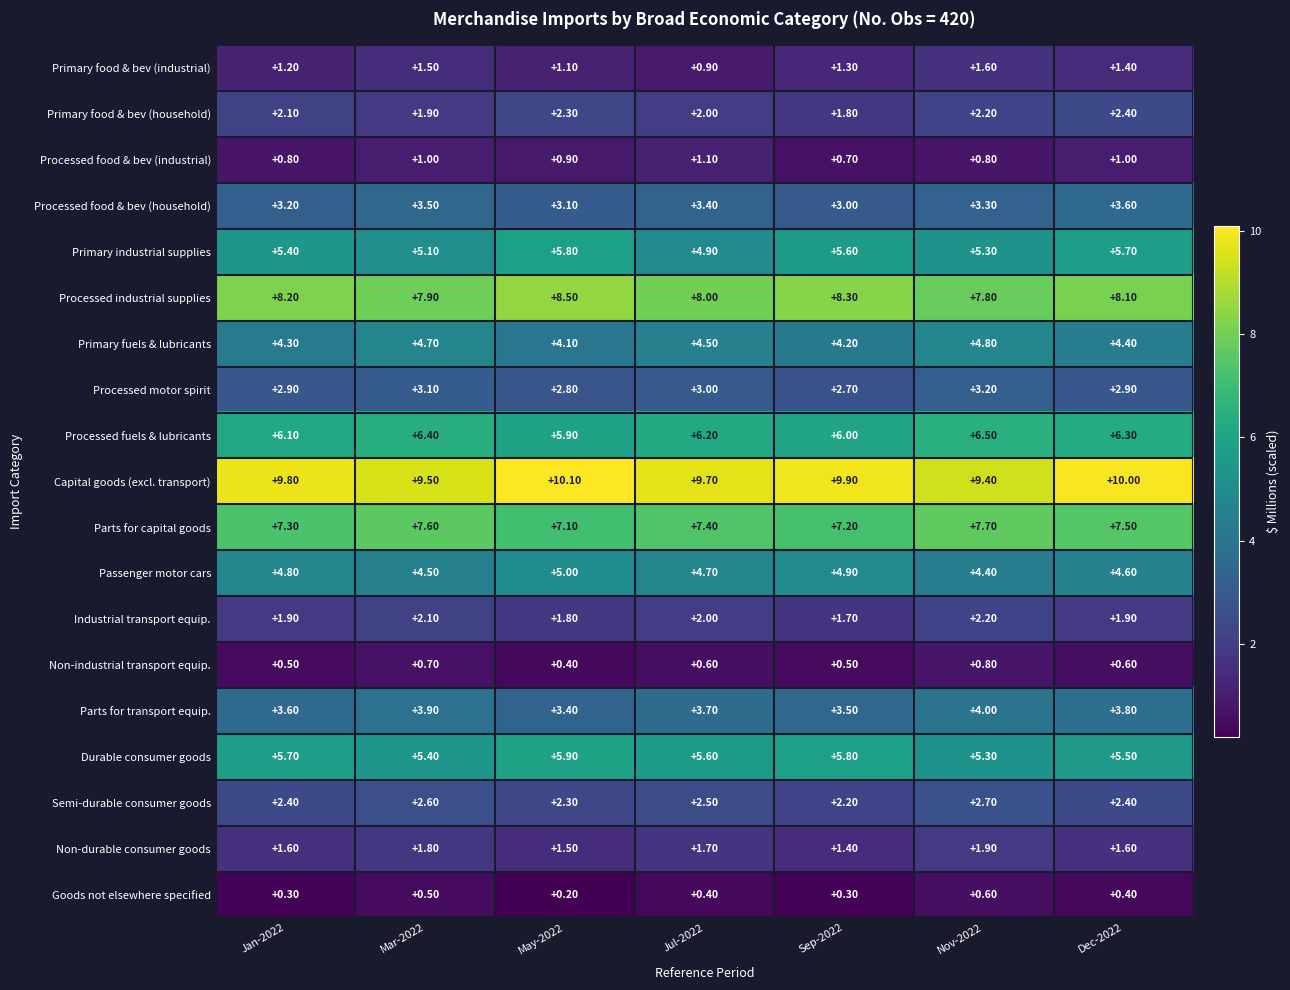

What is the average value of the Industrial transport equip. series?

1.9